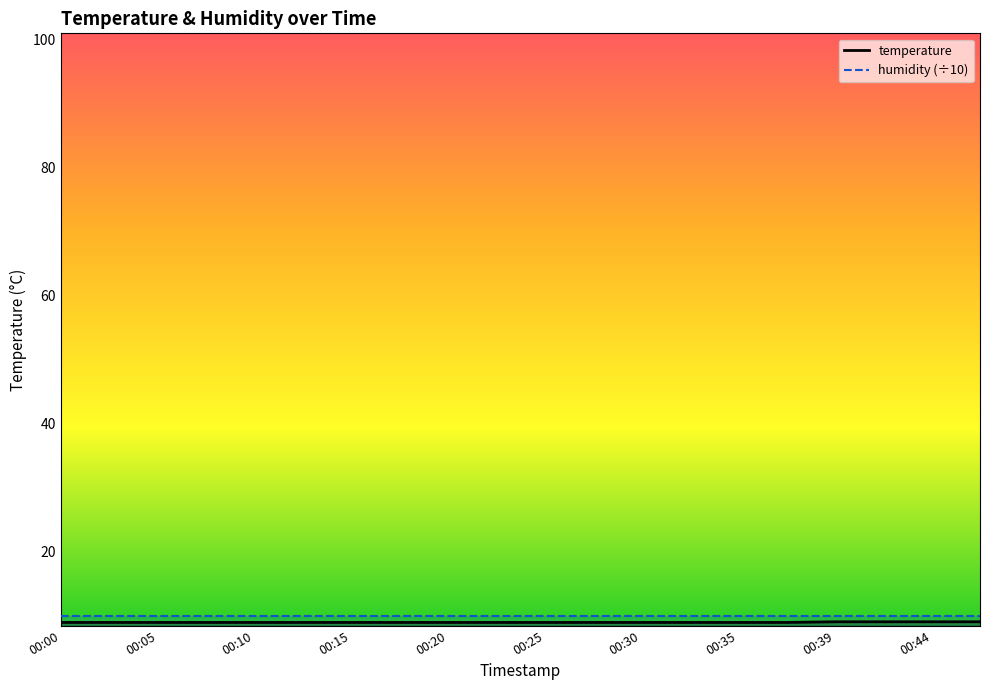

What is the ratio of the value at 00:39 to the value at 00:10?

1.0